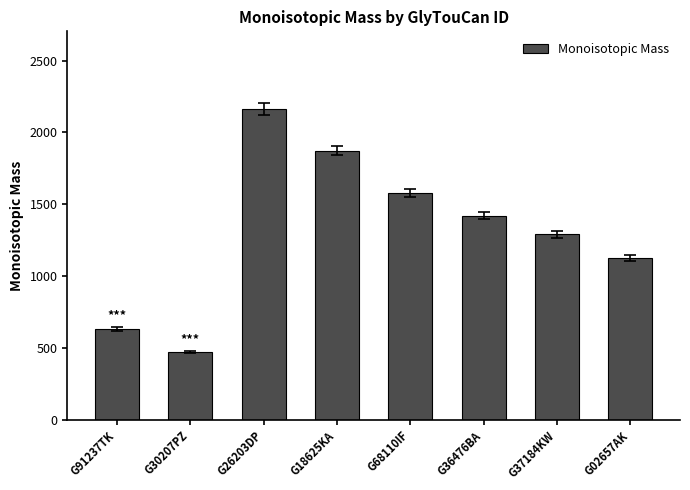

How many bars are there in total?

8